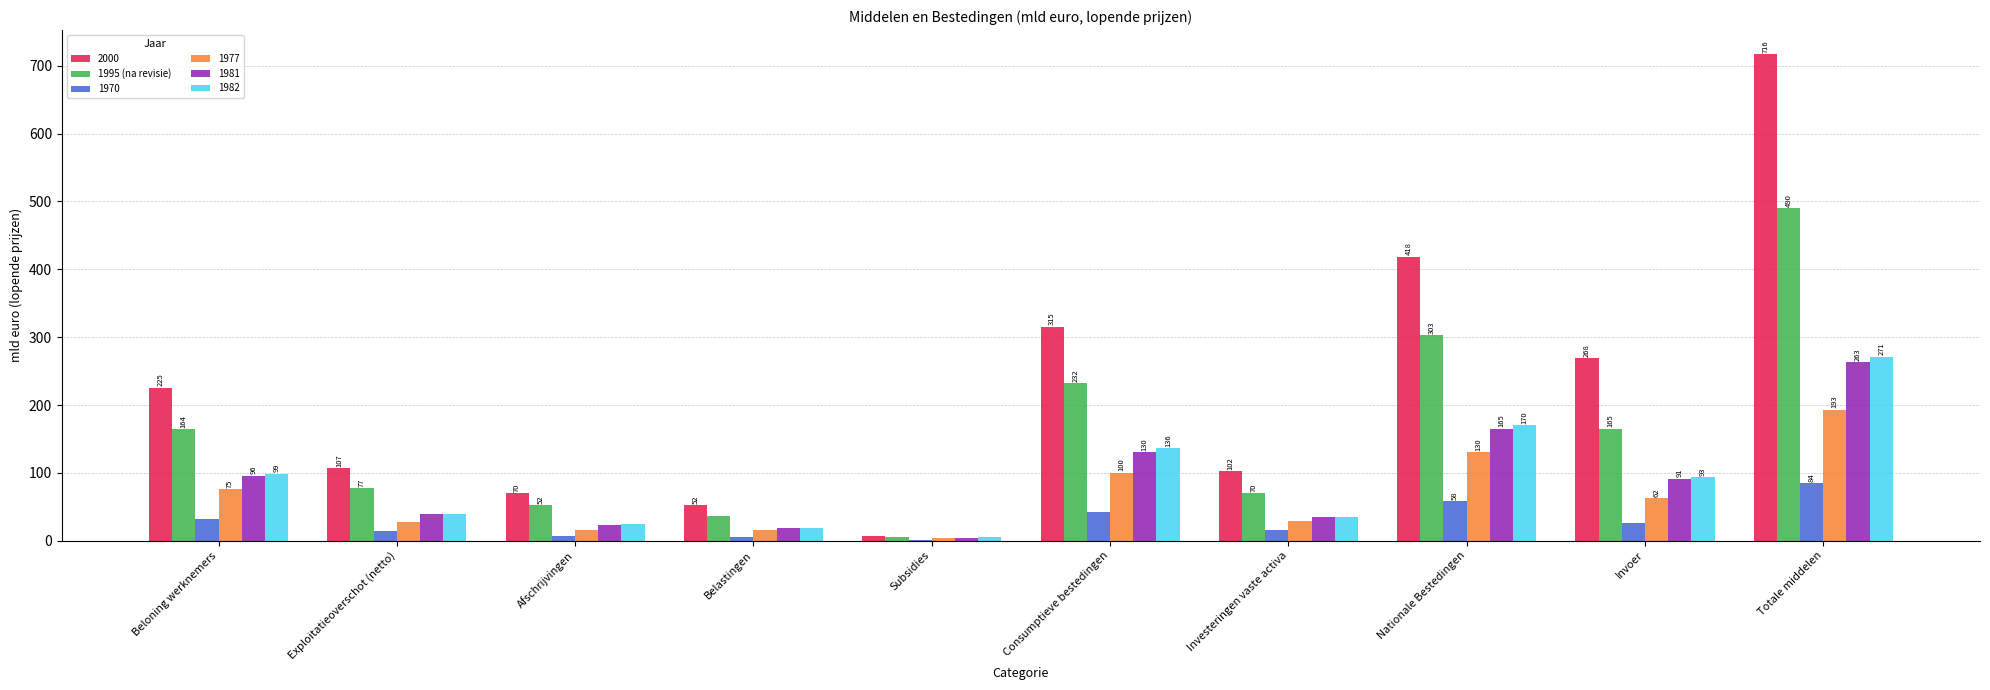

How many data points in 1995 (na revisie) are above 164?

5